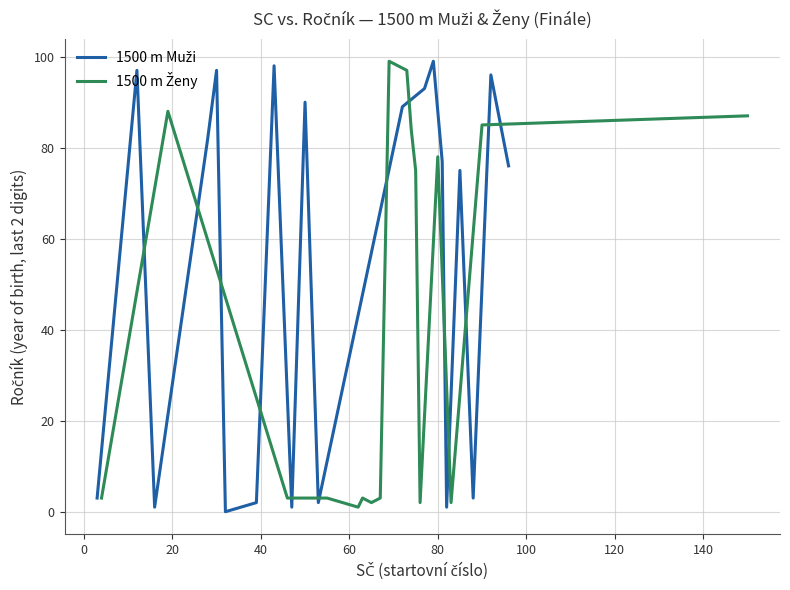

Which series has the largest range (max minus min)?

1500 m Muži